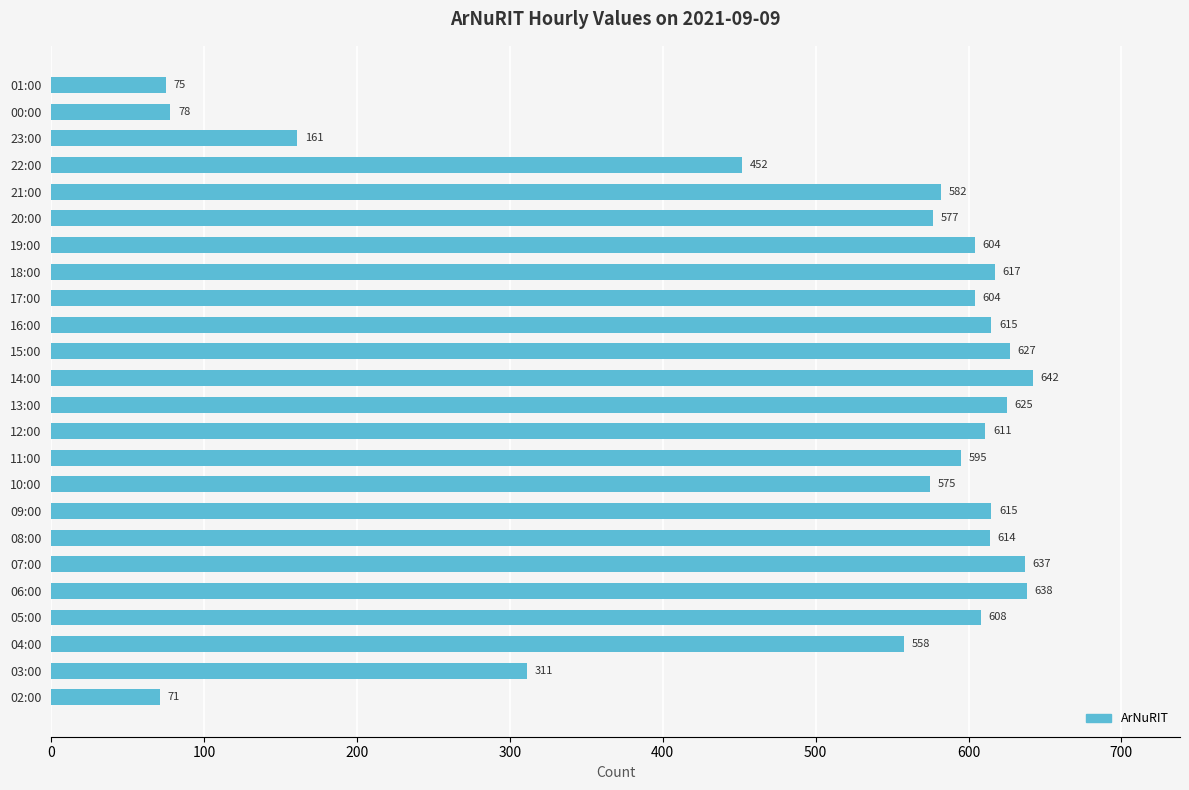

How many categories are shown in the chart?

24